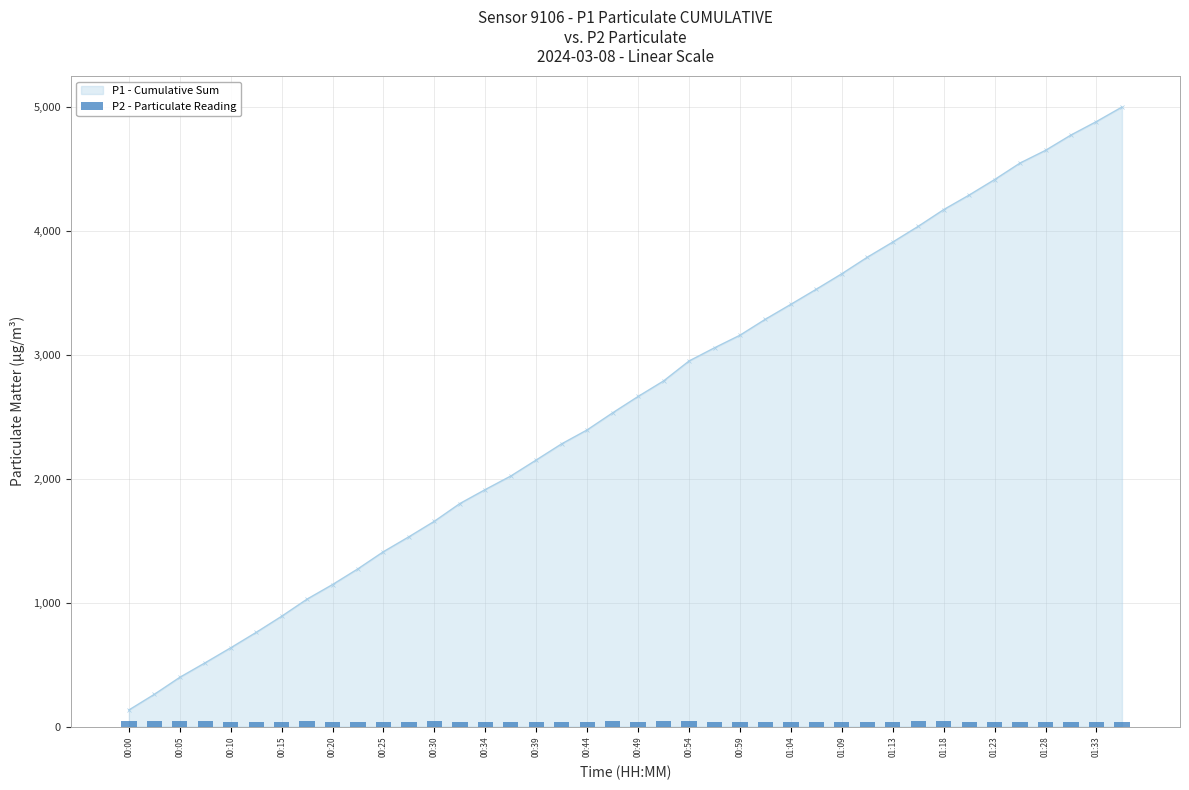

What is the highest value of the P1 - Cumulative Sum series?

4995.5